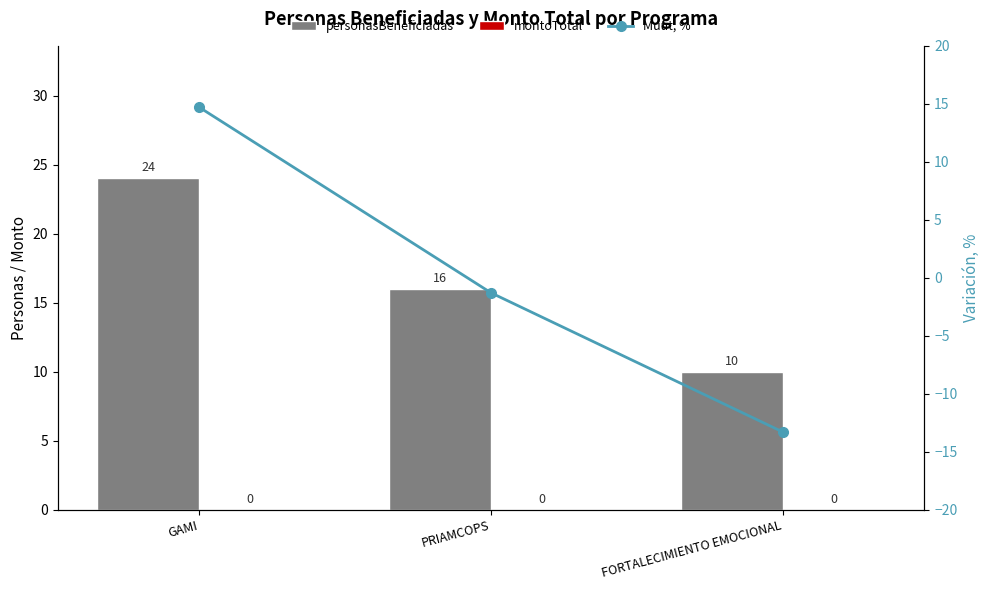

Reading left to right, what are all the values shown in this chart?

personasBeneficiadas: GAMI=24.0	PRIAMCOPS=16.0	FORTALECIMIENTO EMOCIONAL=10.0
montoTotal: GAMI=0.0	PRIAMCOPS=0.0	FORTALECIMIENTO EMOCIONAL=0.0
Muut, %: GAMI=14.7	PRIAMCOPS=-1.3	FORTALECIMIENTO EMOCIONAL=-13.3